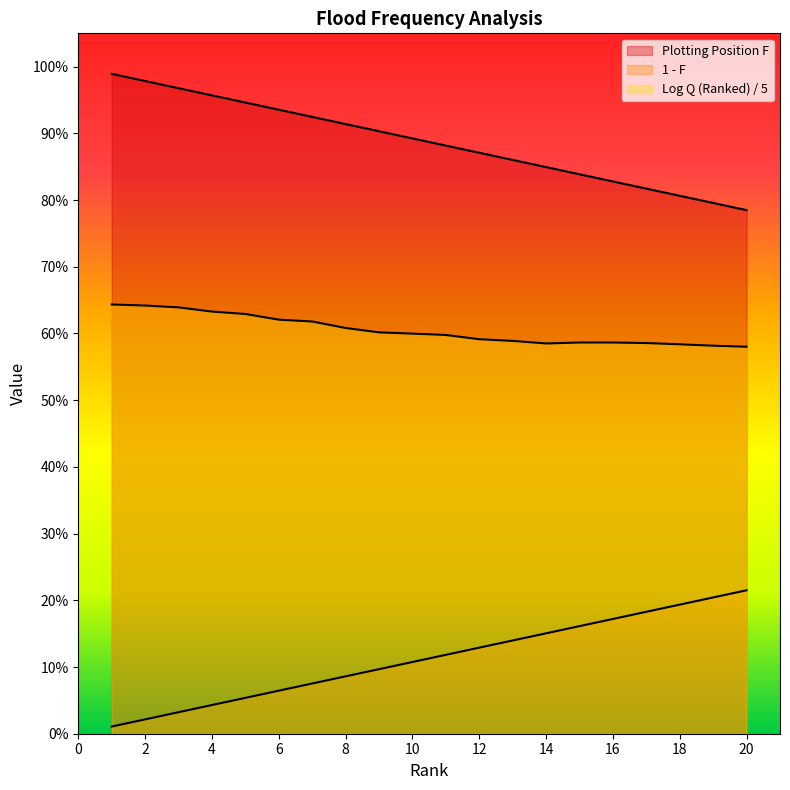

True or false: Log Q (Ranked) and Rank cross at least once.

False